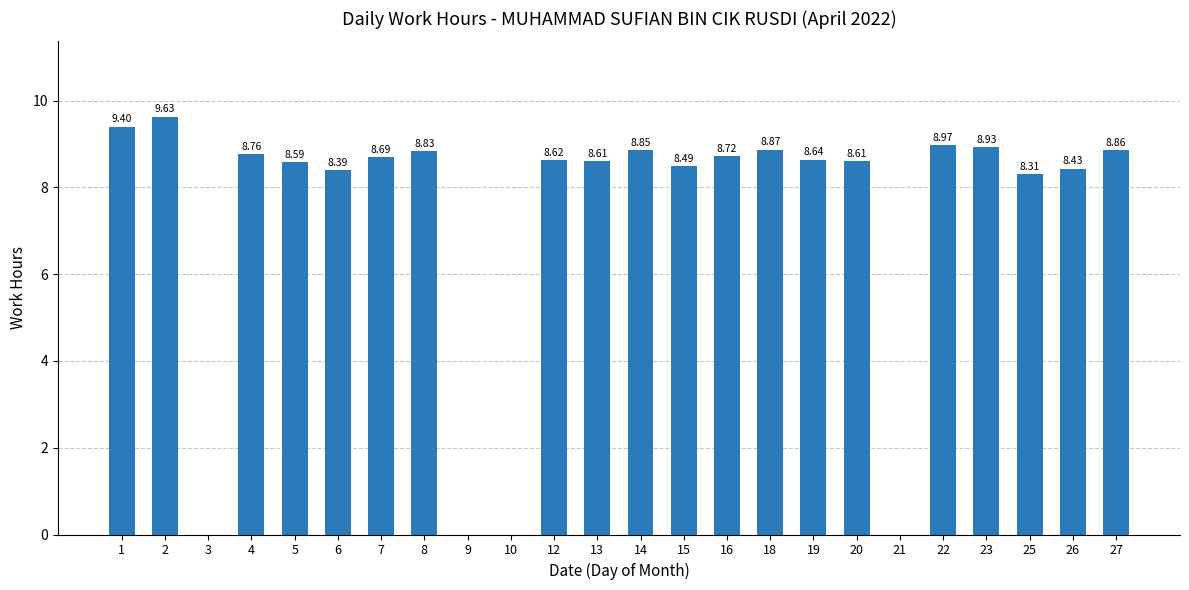

What is the ratio of the value at 25 to the value at 27?

0.9